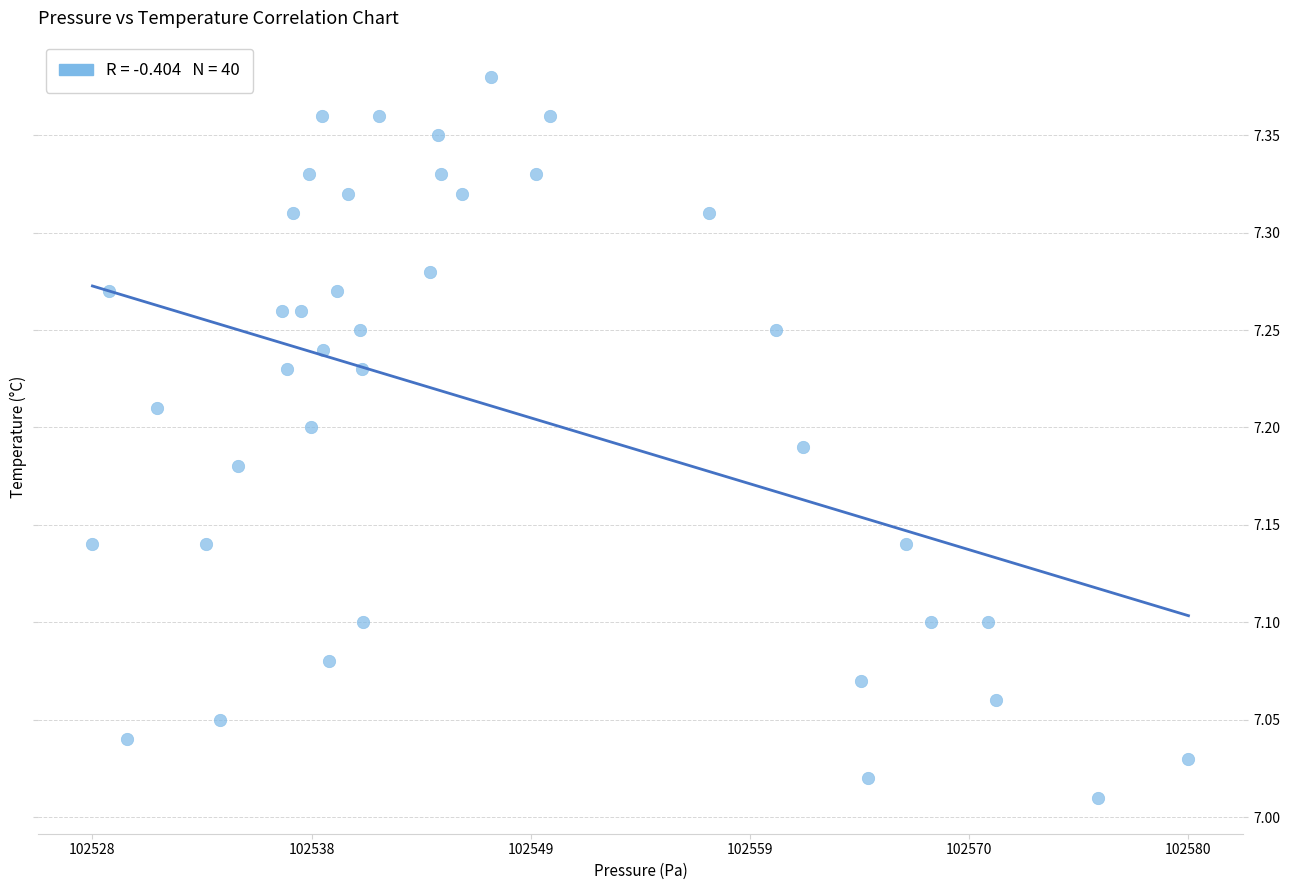

What is the range of Y values (max minus min)?

0.4